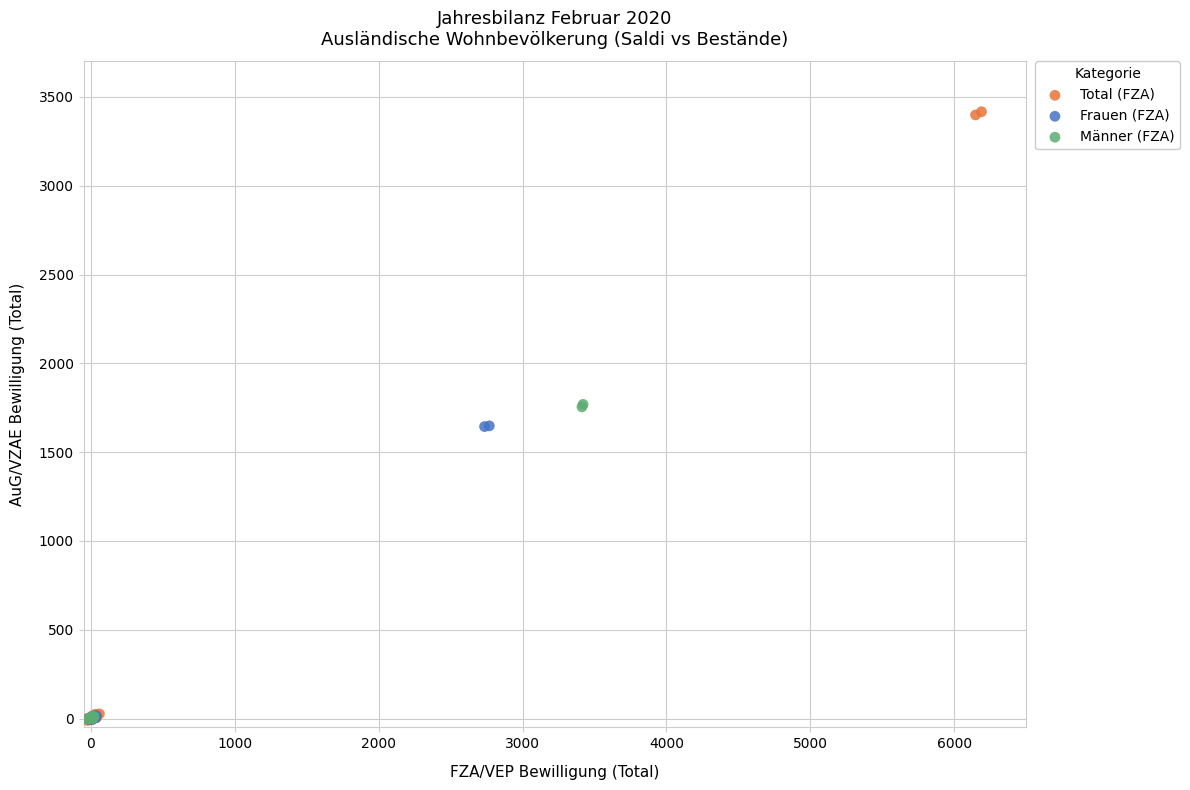

Which series contains the highest Y value?

Total (FZA)